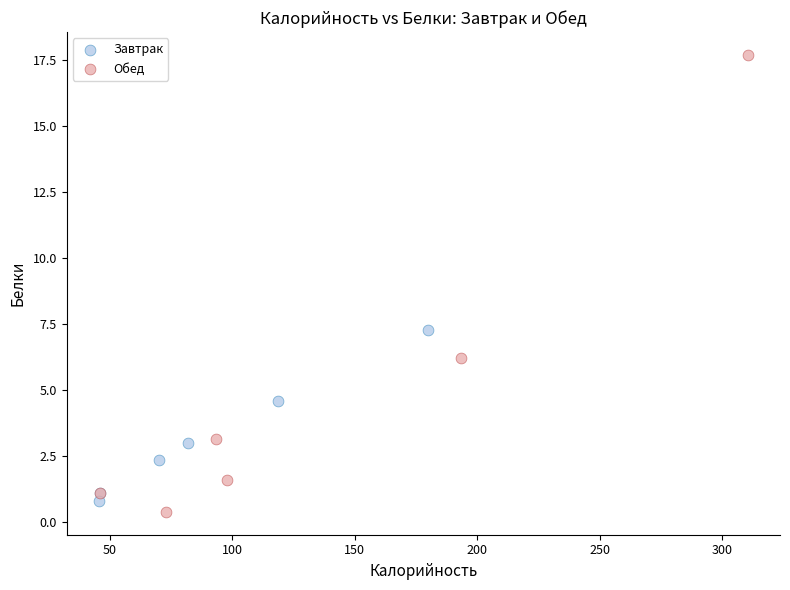

Which series reaches the minimum Y coordinate?

Обед